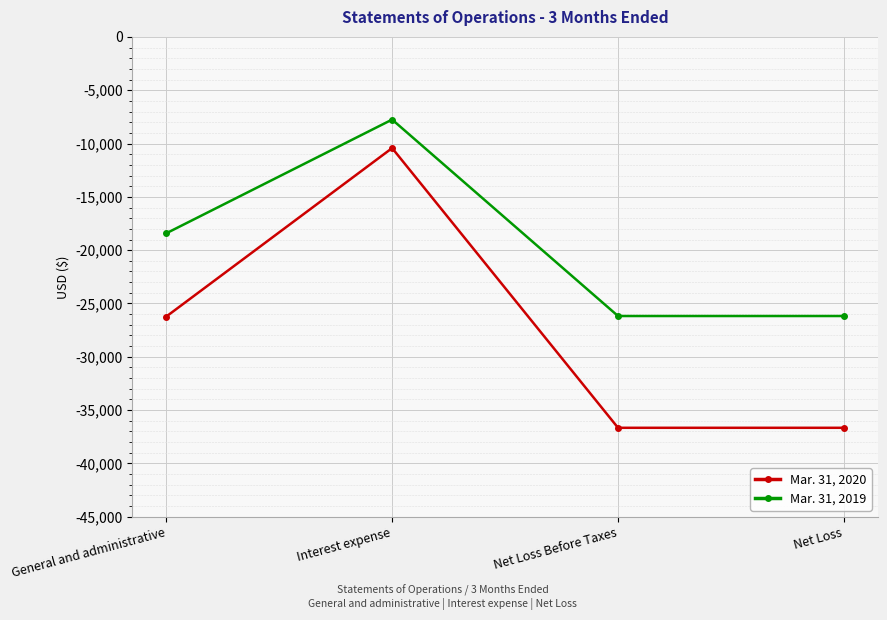

Is it true that Mar. 31, 2019 equals -26175 at Net Loss?

True